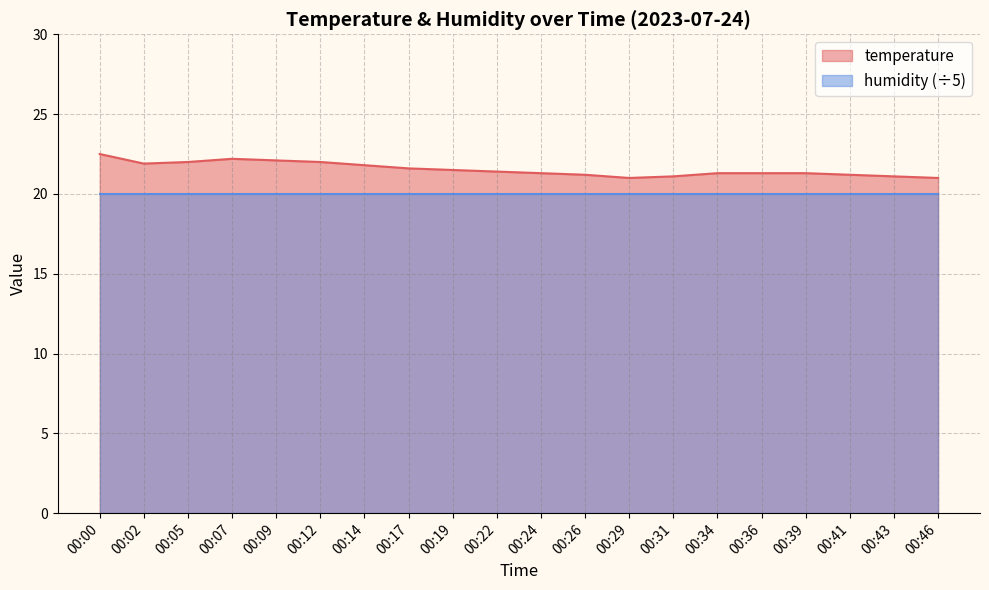

What is the sum of all values?

430.8